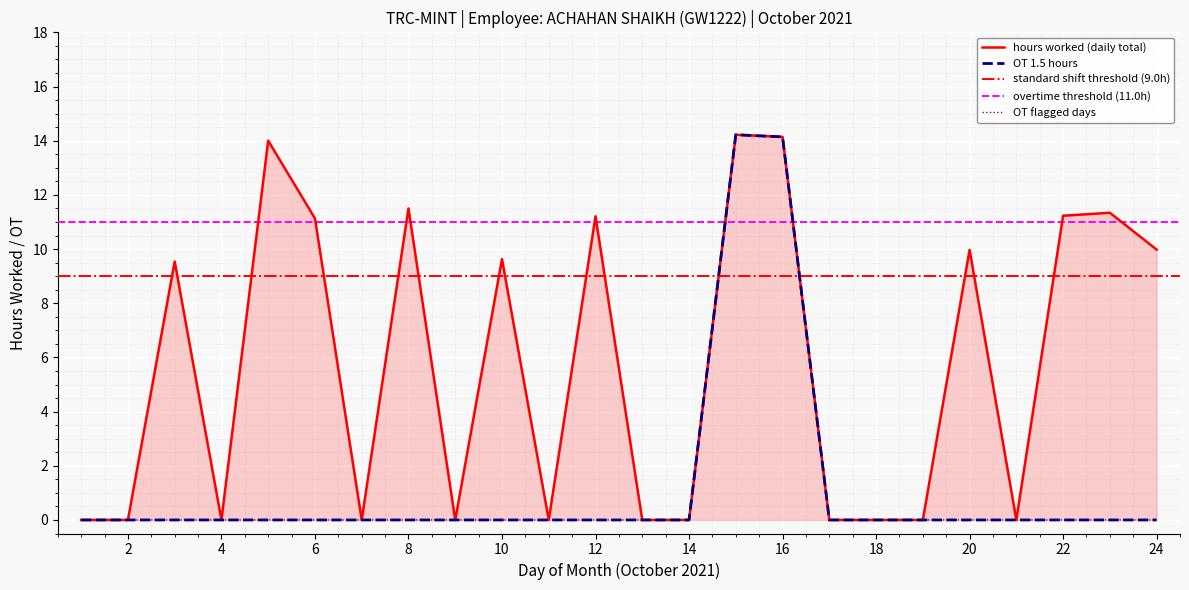

How many distinct data groups are displayed?

2